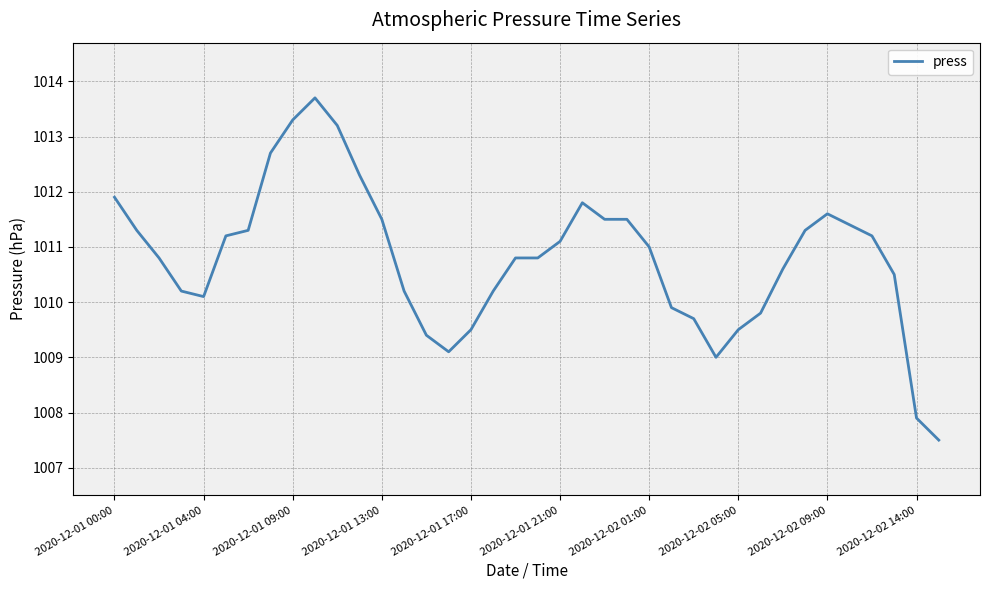

What is the maximum value shown in the chart?

1013.7